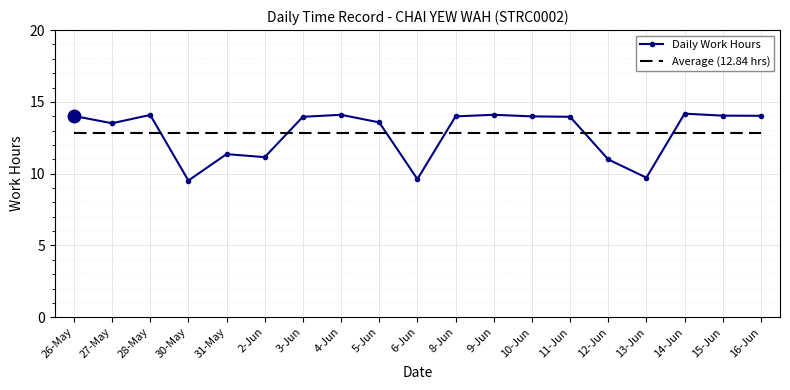

What is the spread (max minus min) of values at 26-May?

1.2